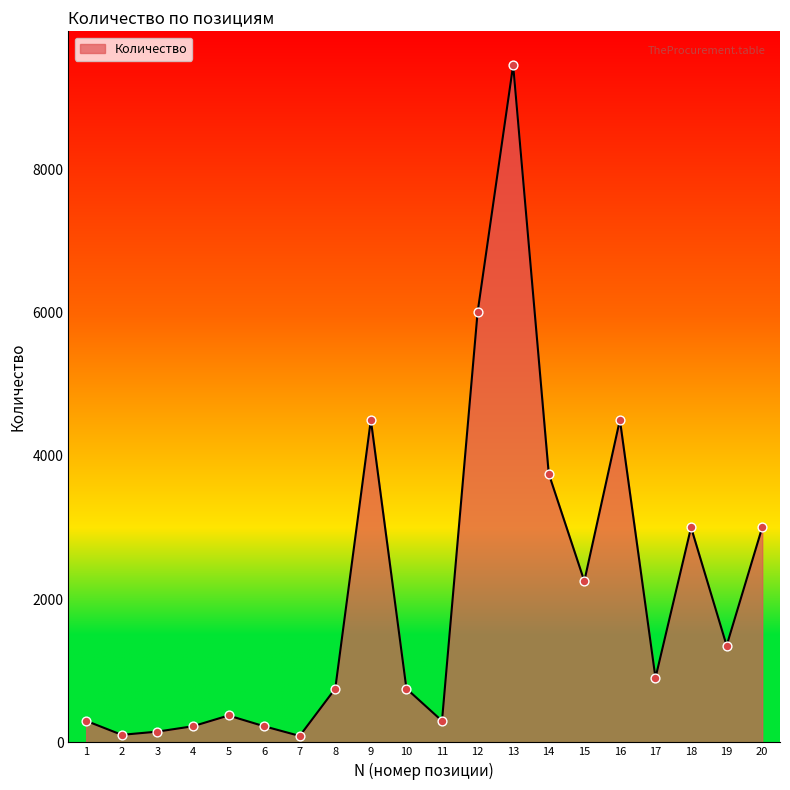

What is the change in value from 19 to 20?

+1650